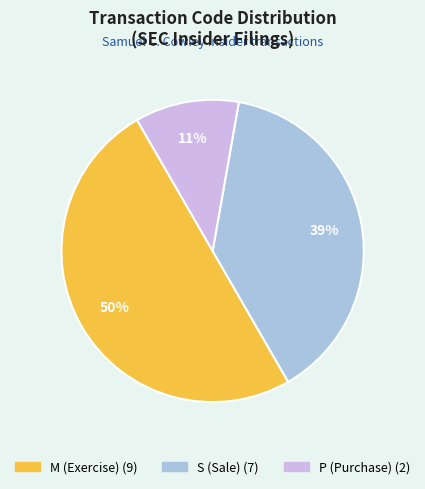

To the nearest percent, what is the average slice percentage?

33%